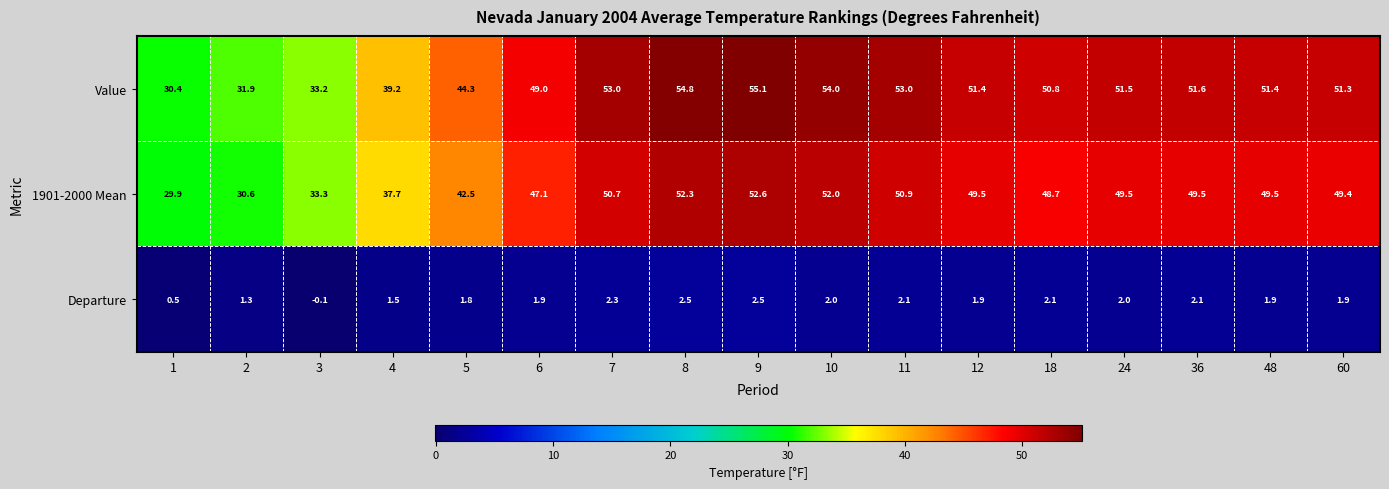

What is the difference between the maximum and second lowest values in the 1901-2000 Mean series?

22.0